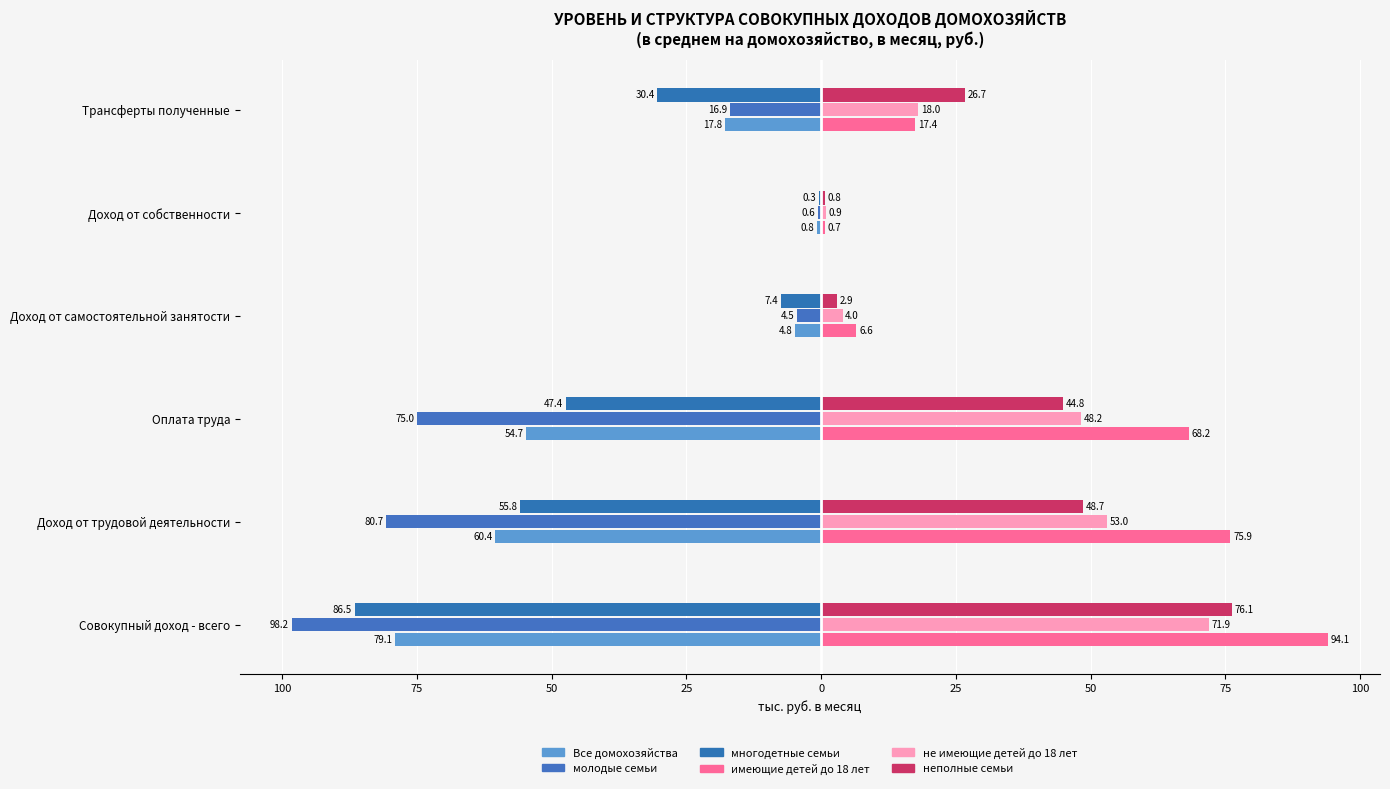

How many groups of bars are there?

6